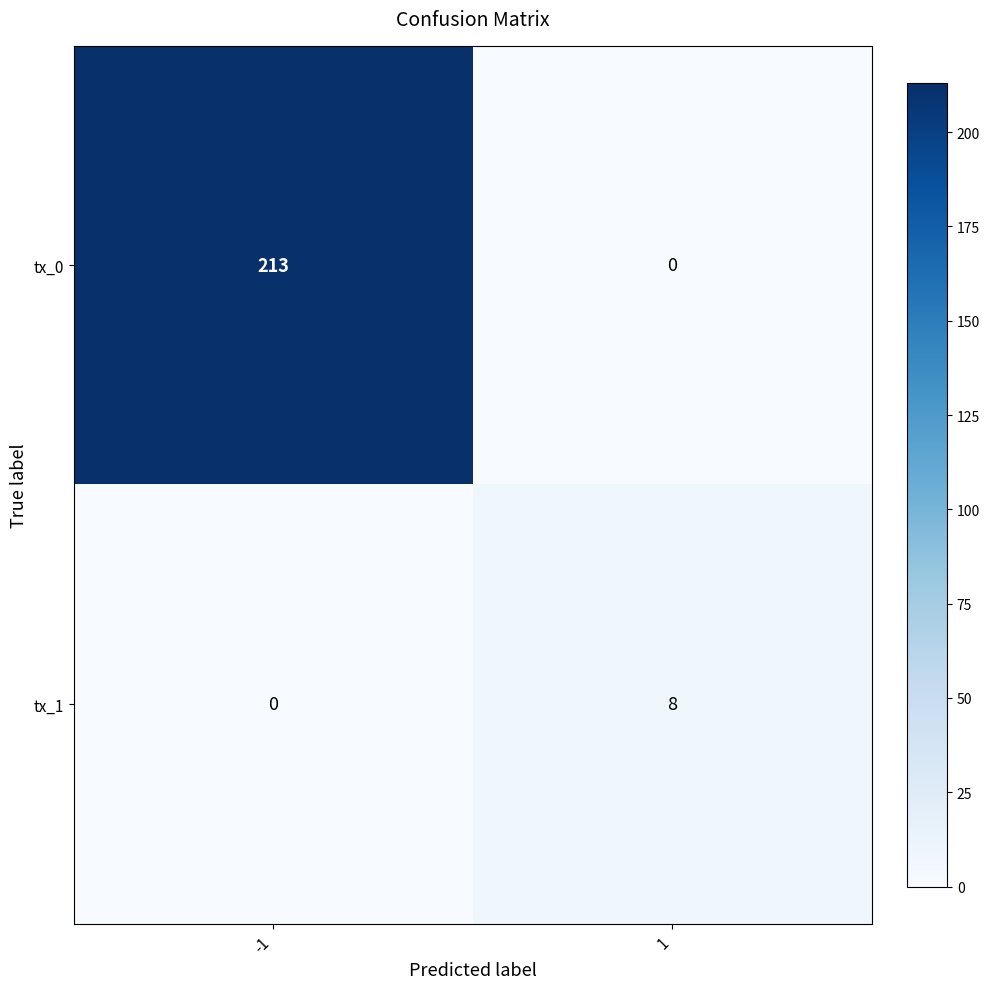

At -1, list the series in order from largest to smallest.

tx_0, tx_1